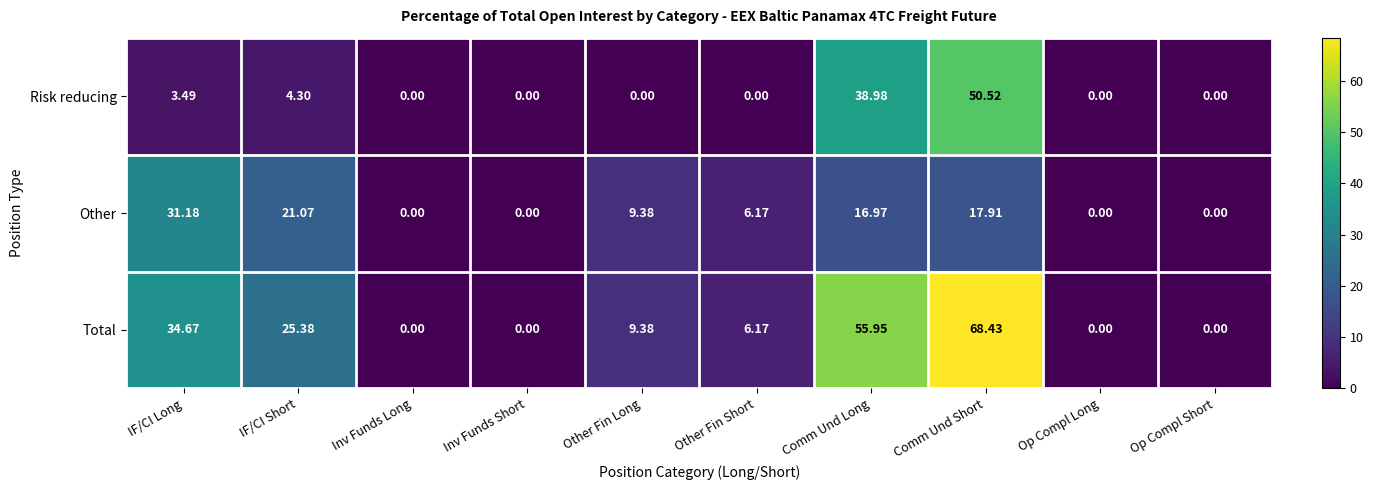

List the series in order of their peak value, highest first.

Total, Risk reducing, Other